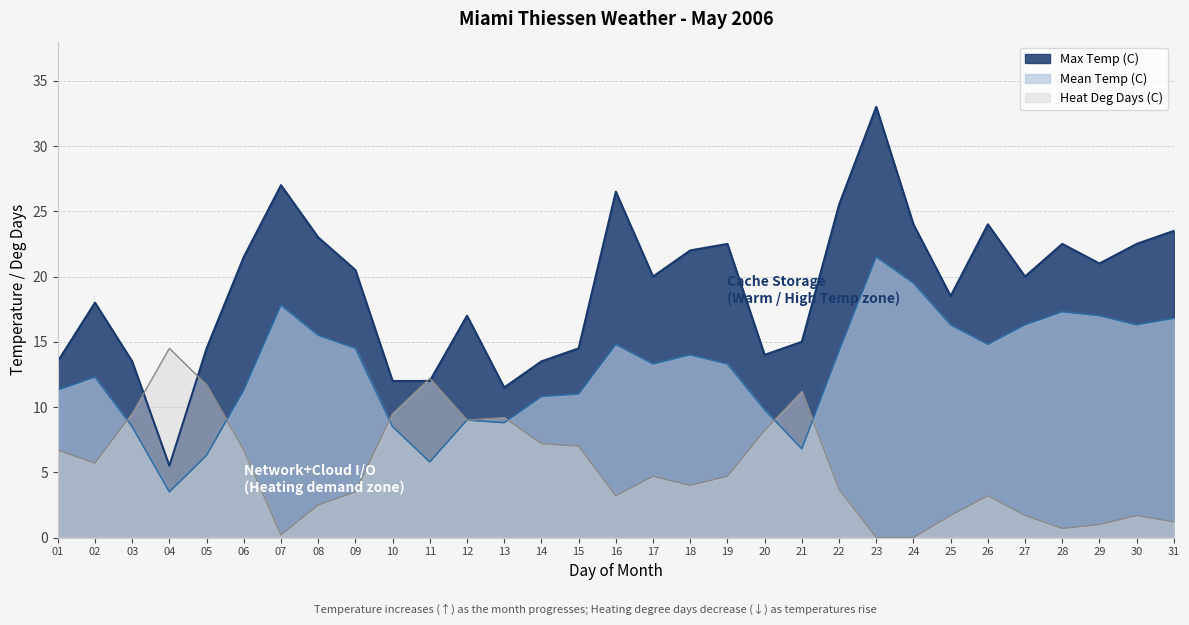

How many data points in Heat Deg Days (C) are less than 4?

14